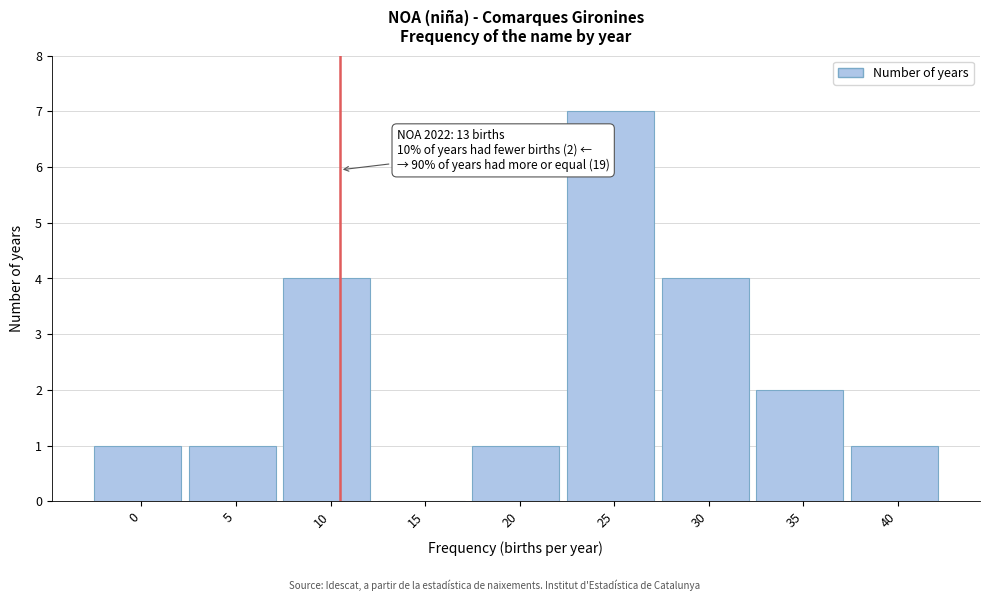

Reading right to left, list all the values displayed in this chart.

40=1	35=2	30=4	25=7	20=1	15=0	10=4	5=1	0=1